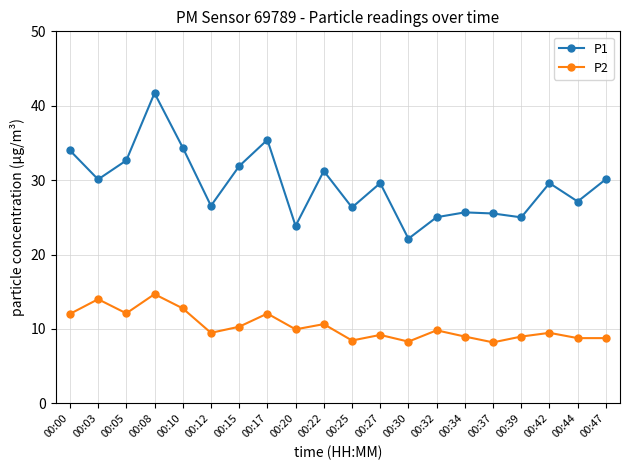

Does the chart display data point markers on the line(s)?

Yes